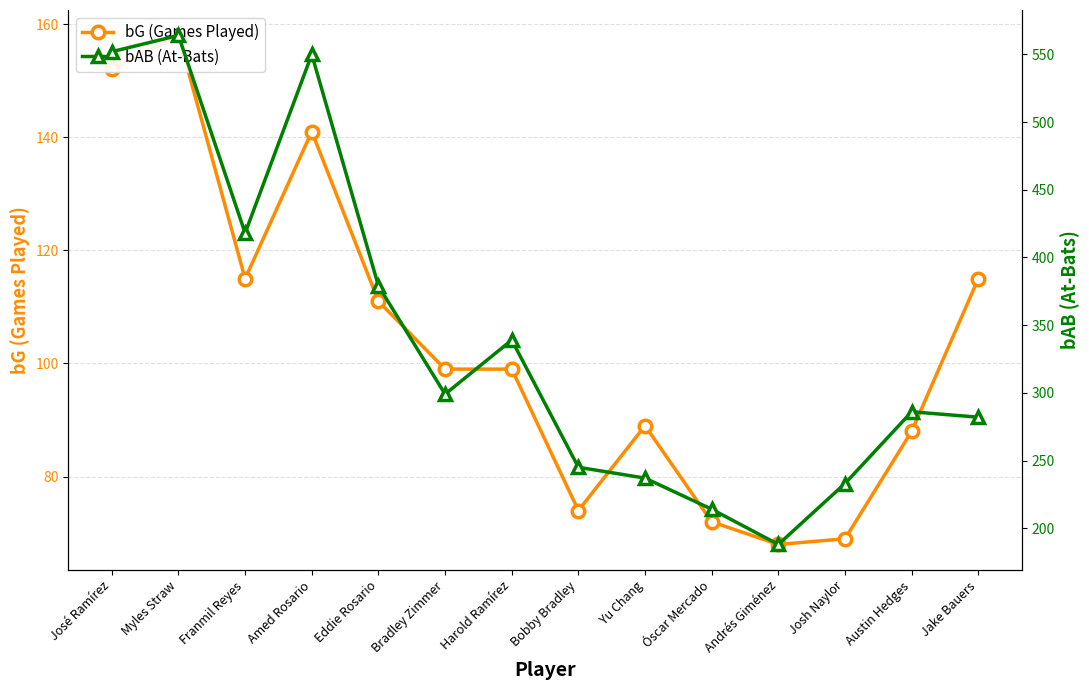

Rank the categories by bAB (At-Bats) value from highest to lowest.

Myles Straw, José Ramírez, Amed Rosario, Franmil Reyes, Eddie Rosario, Harold Ramírez, Bradley Zimmer, Austin Hedges, Jake Bauers, Bobby Bradley, Yu Chang, Josh Naylor, Óscar Mercado, Andrés Giménez